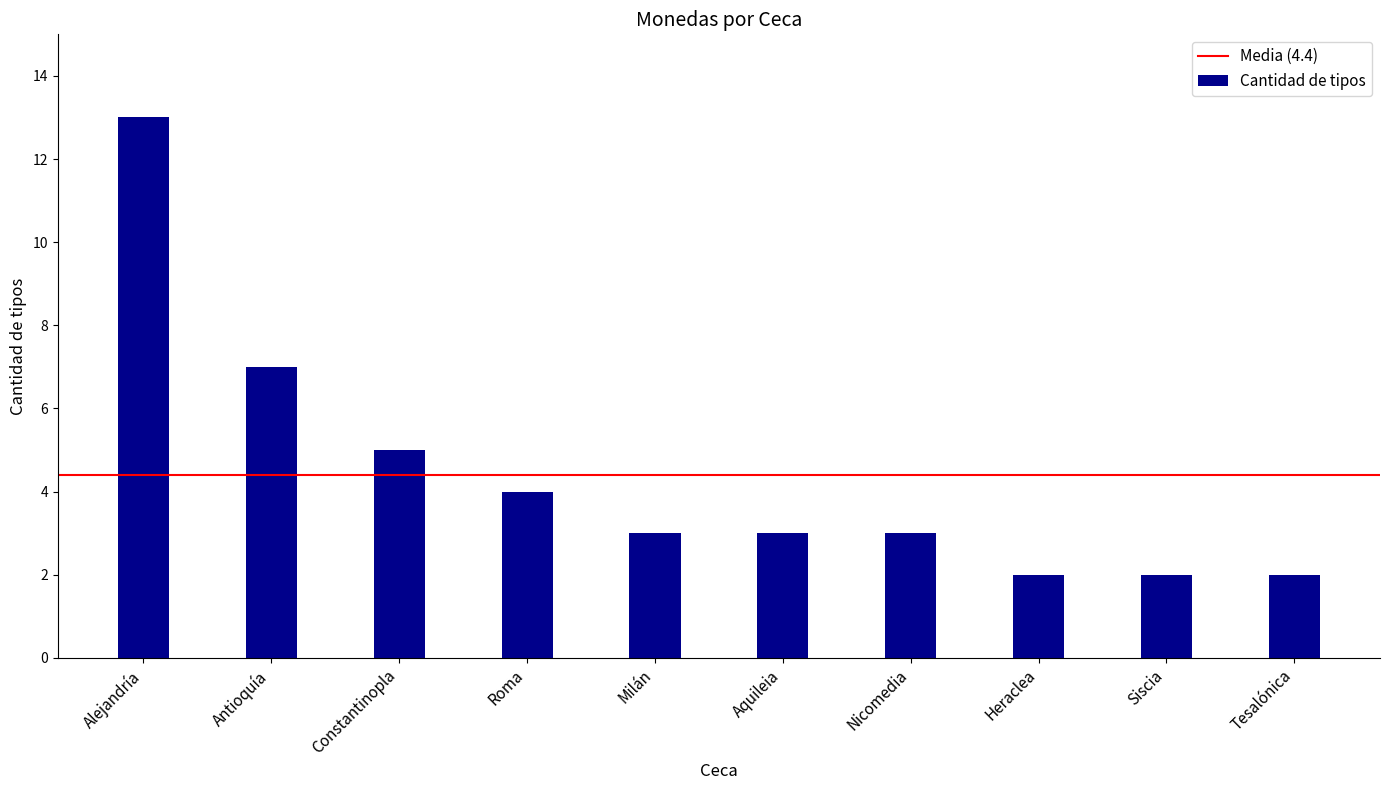

Count the number of data series in this chart.

1